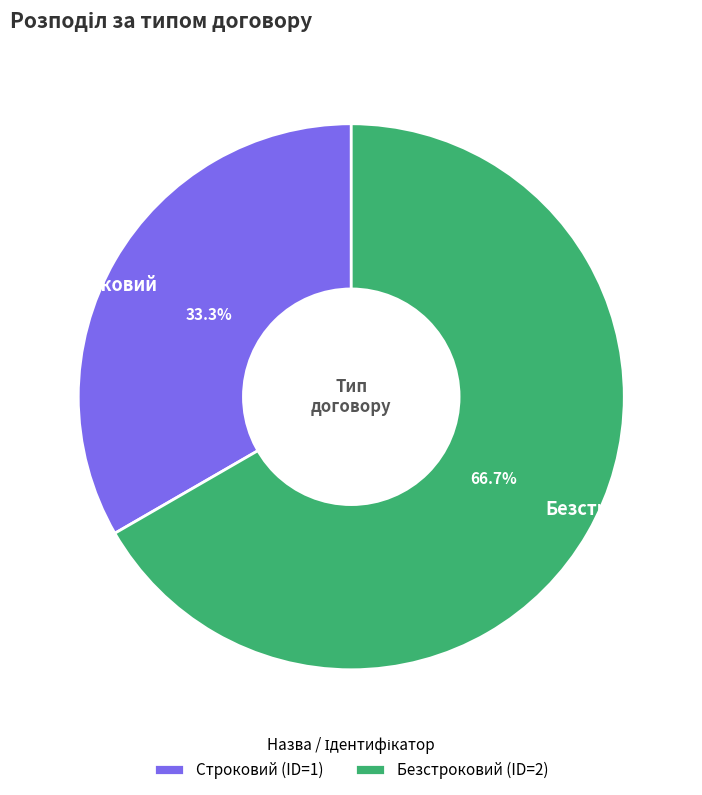

What is the largest slice in the pie chart?

Безстроковий